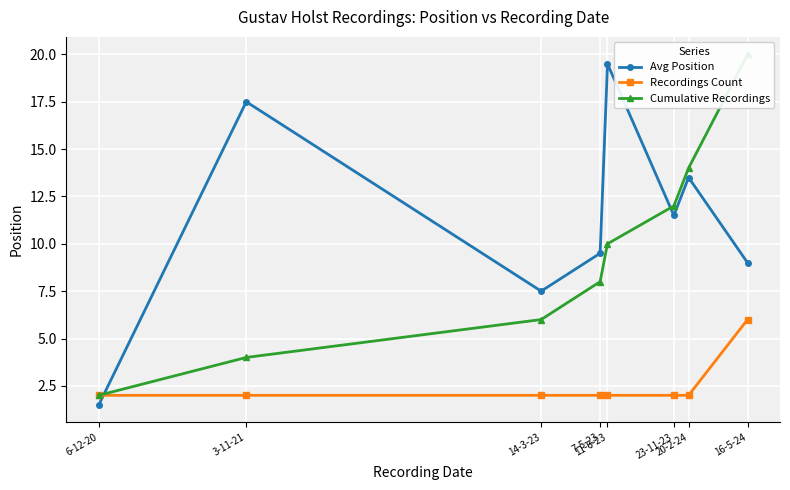

Is the value of Recordings Count at 7-5-23 greater than the value of Avg Position at 11-6-23?

No